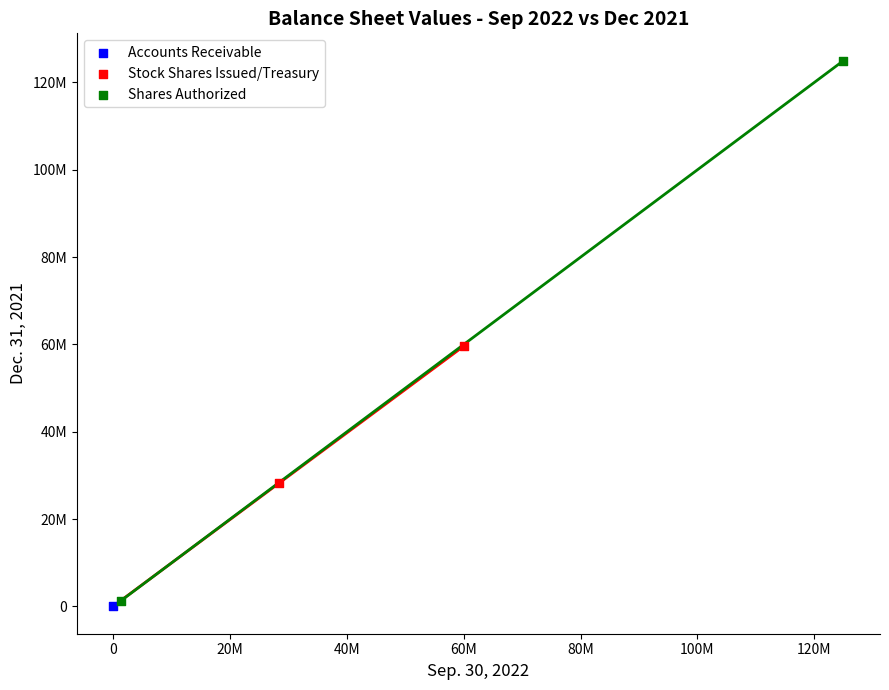

Which series reaches the maximum Y coordinate?

Shares Authorized